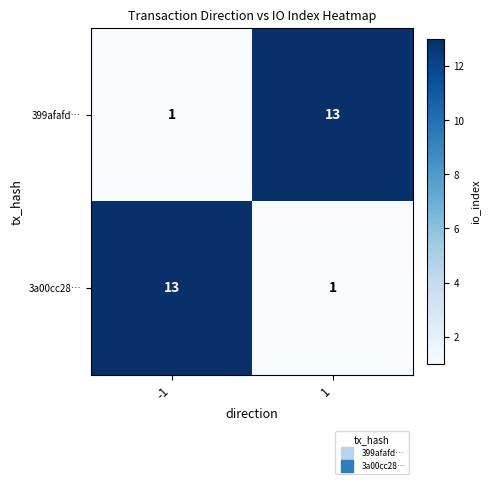

Rank the series at -1 from highest to lowest value.

3a00cc28…, 399afafd…